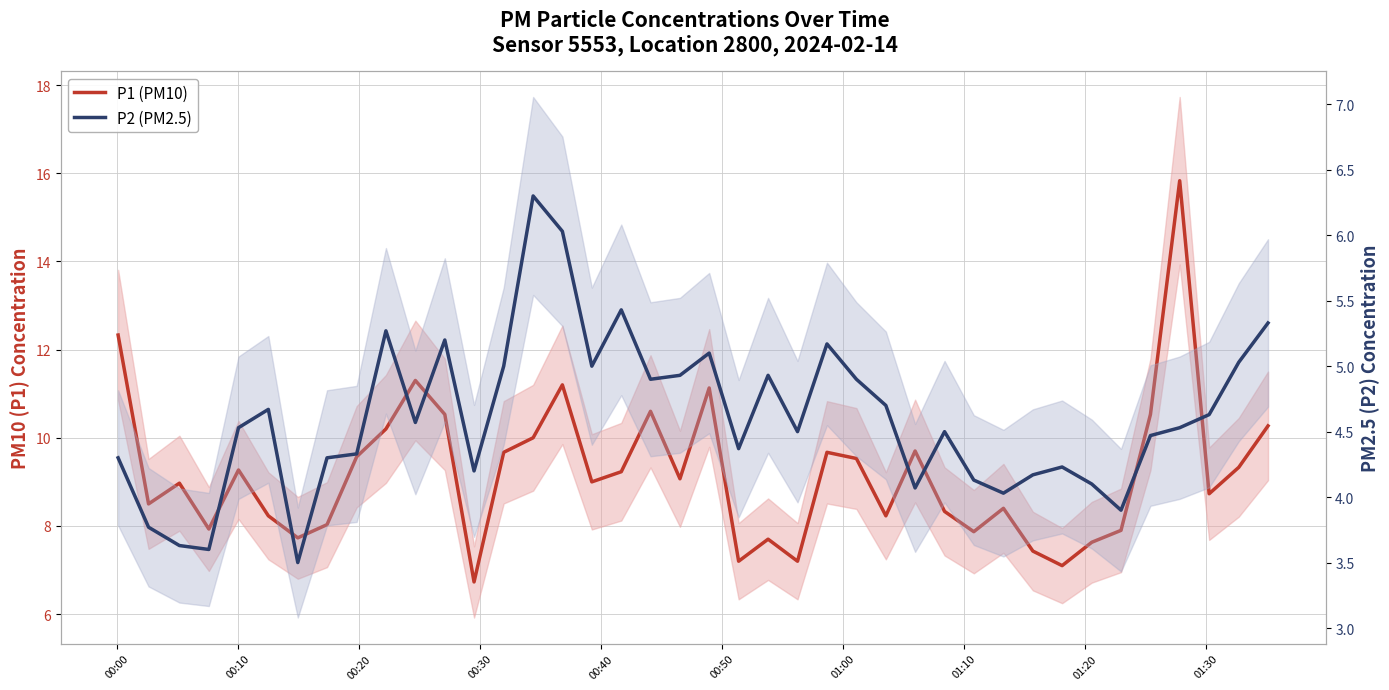

Is it true that P2 (PM2.5) equals 3.3 at 19?

False